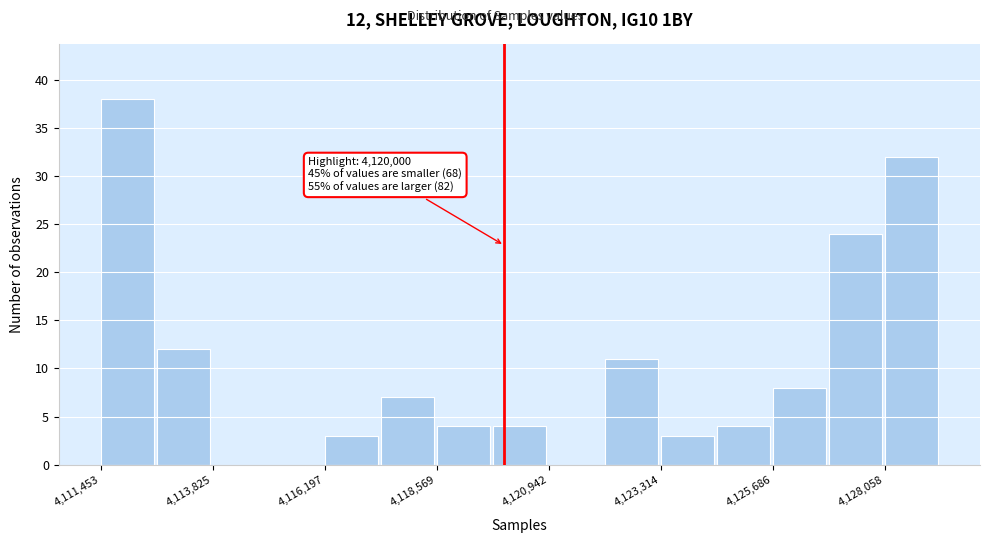

Around what value on the x-axis is the tallest bar? Give the approximate position of its centre, as read against the axis.

4112000